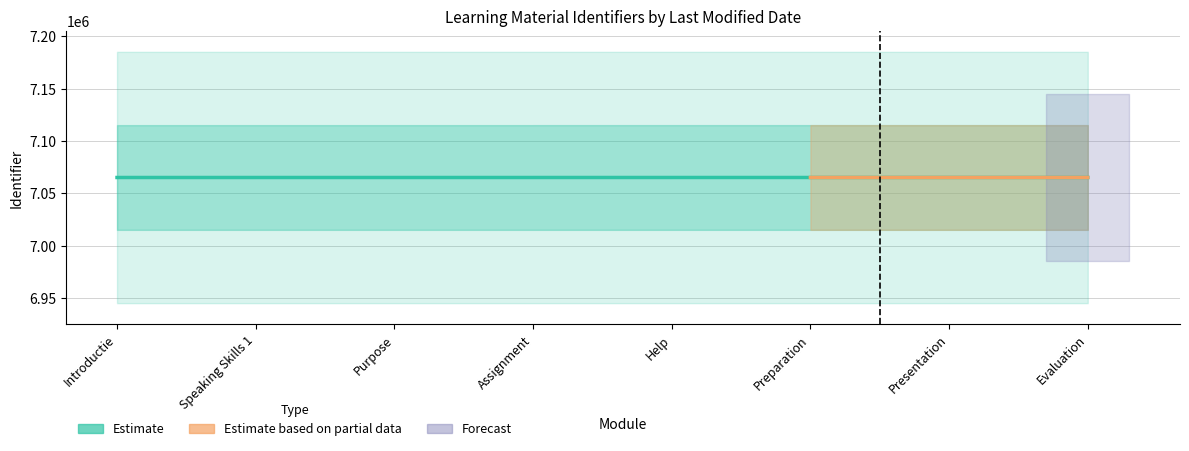

List the labels in order of value, smallest first.

Introductie, Speaking Skills 1, Purpose, Assignment, Help, Preparation, Presentation, Evaluation